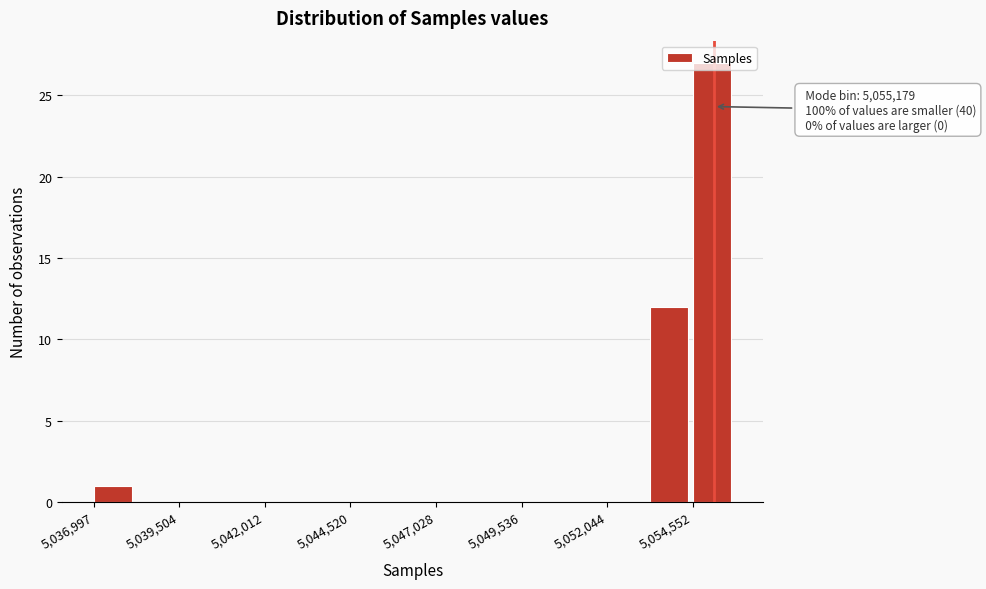

Around what value on the x-axis is the tallest bar? Give the approximate position of its centre, as read against the axis.

5055000